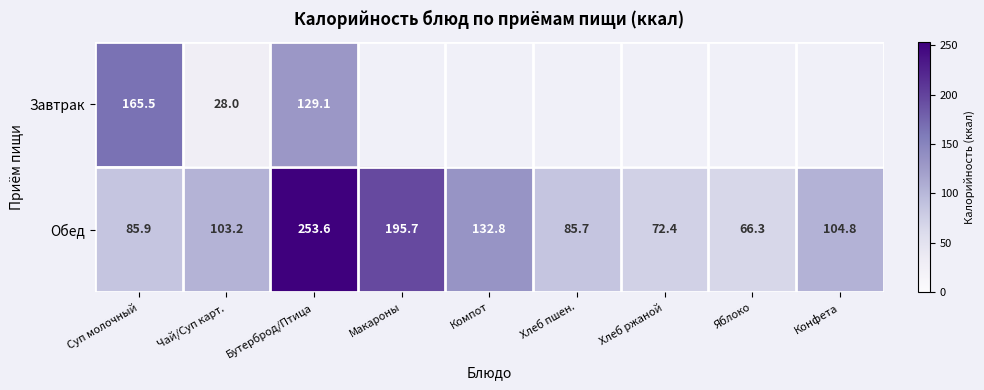

How many series are shown in this chart?

2